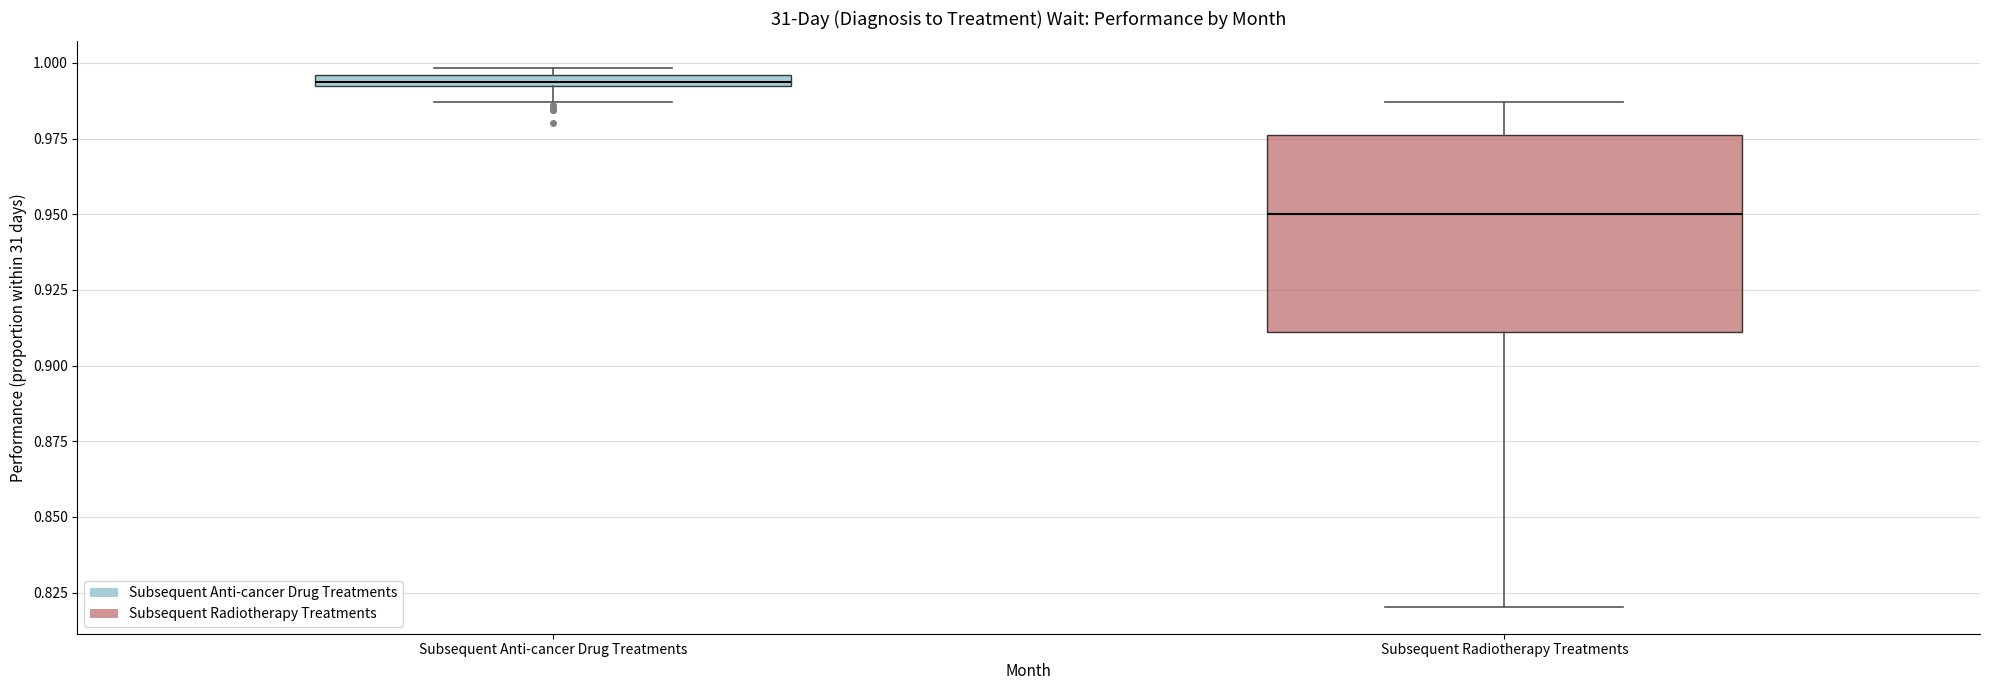

Which box's median line is the highest?

Subsequent Anti-cancer Drug Treatments